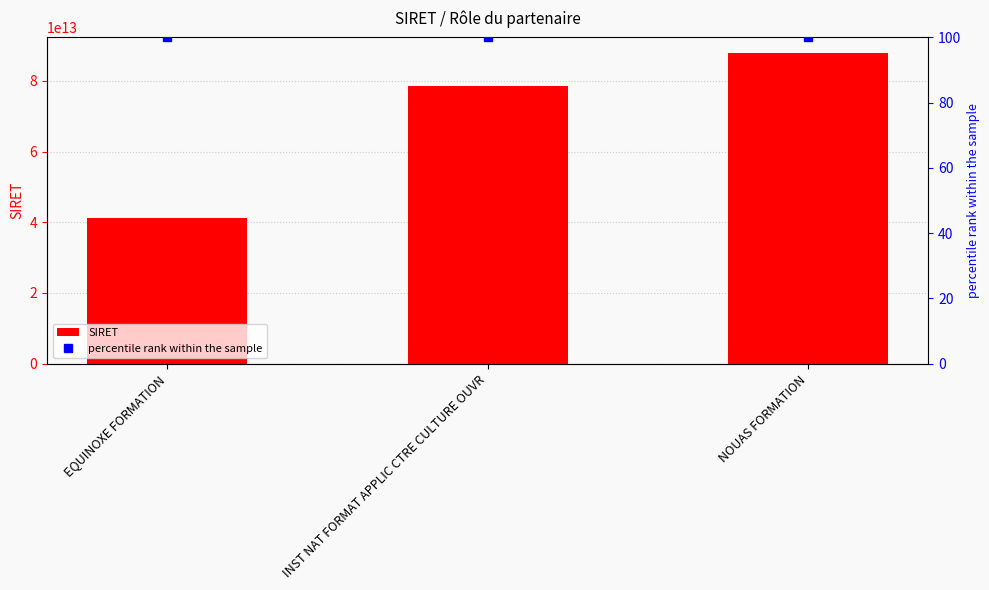

Reading left to right, what are all the values shown in this chart?

SIRET: 41159185200073	78574029100394	87895457700010
percentile rank within the sample: 100	100	100